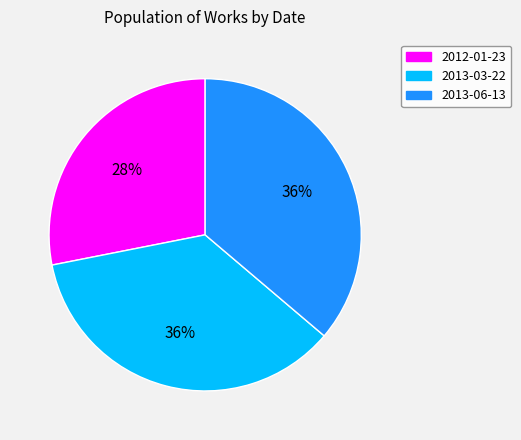

The 2012-01-23 slice represents 28% of the pie. True or false?

True